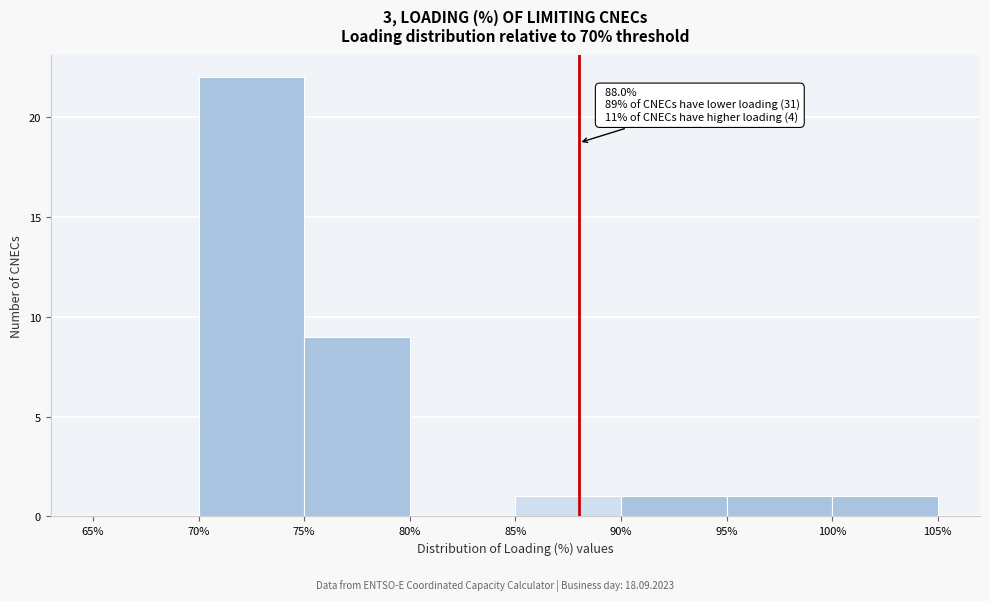

Over which range of the x-axis is the bar tallest?

70% to 75%